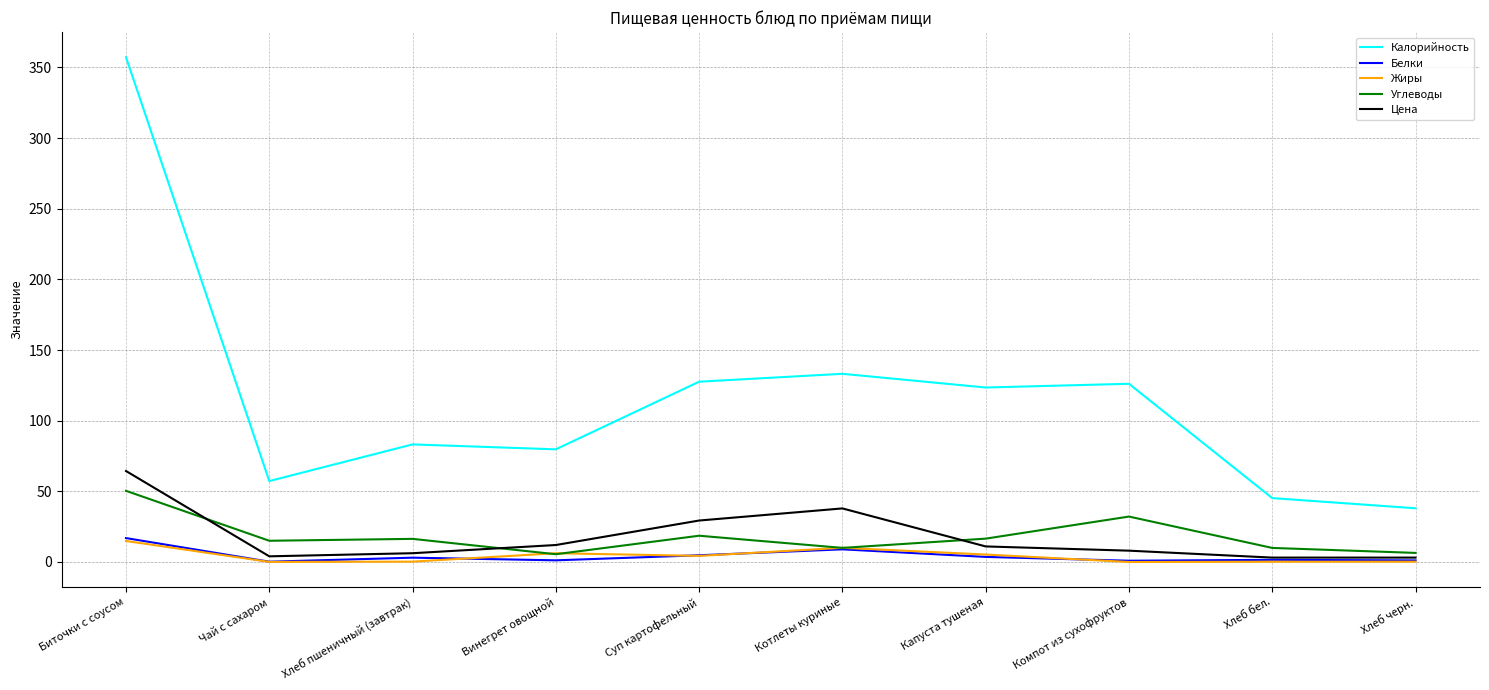

What are all the series names shown in the legend?

Калорийность, Белки, Жиры, Углеводы, Цена